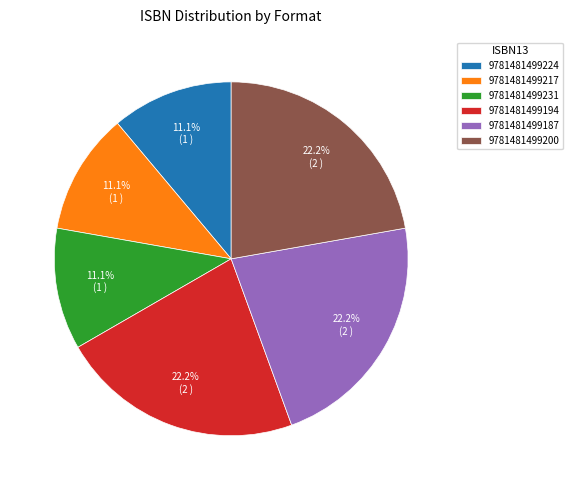

Is it true that 9781481499200 is 22% of the pie?

True